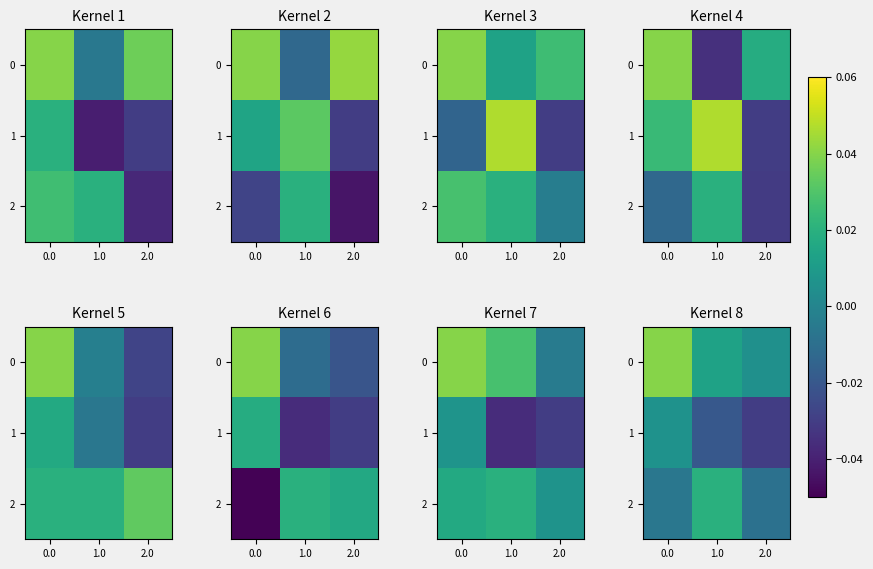

List the series in order of their overall mean, lowest first.

1, 2, 0